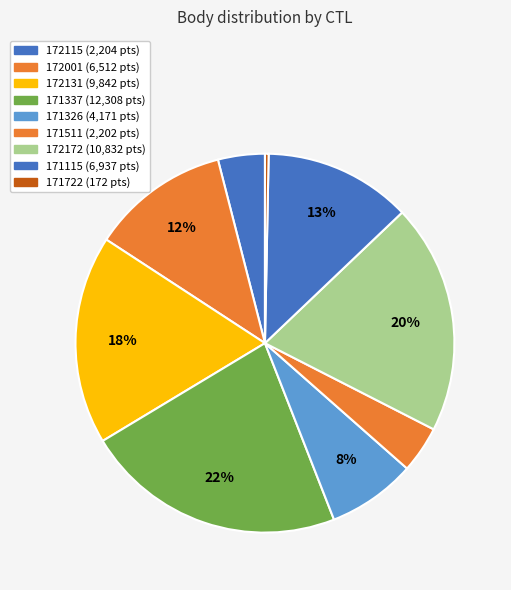

Which slice is the smallest?

171722